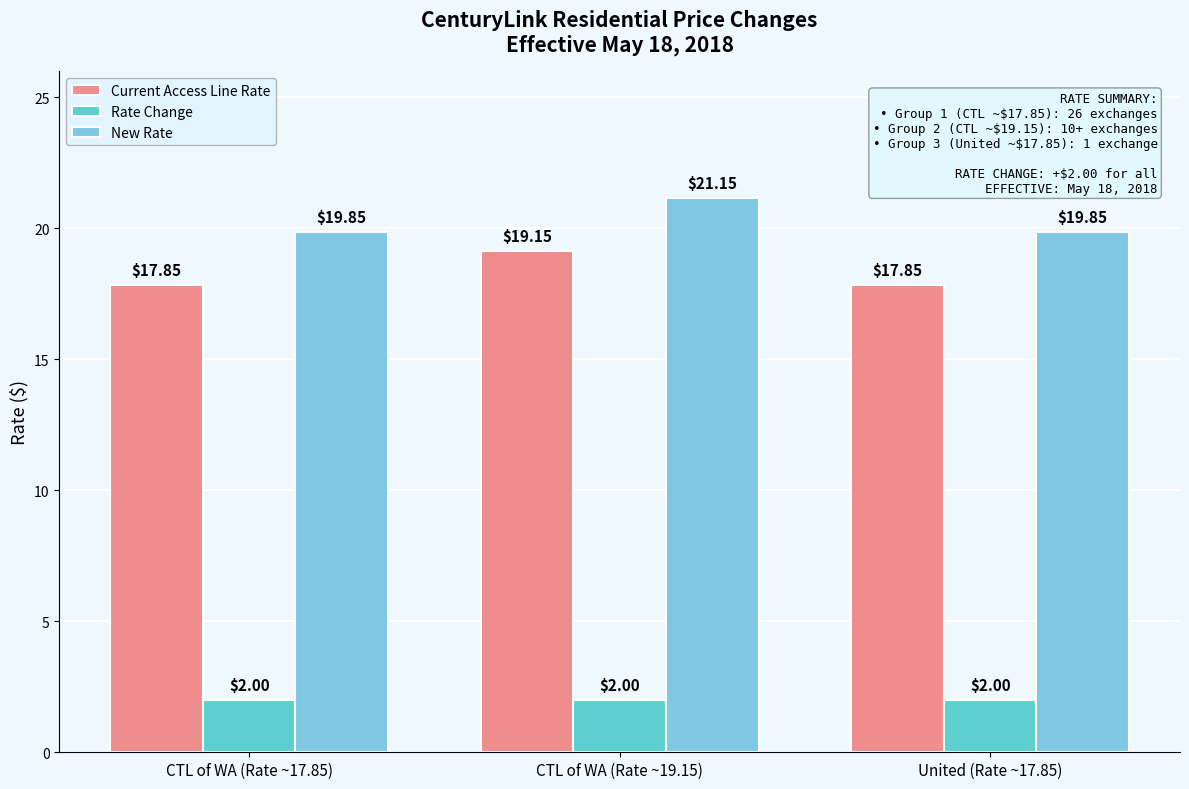

What is the difference between the highest and lowest values at United (Rate ~17.85)?

17.9